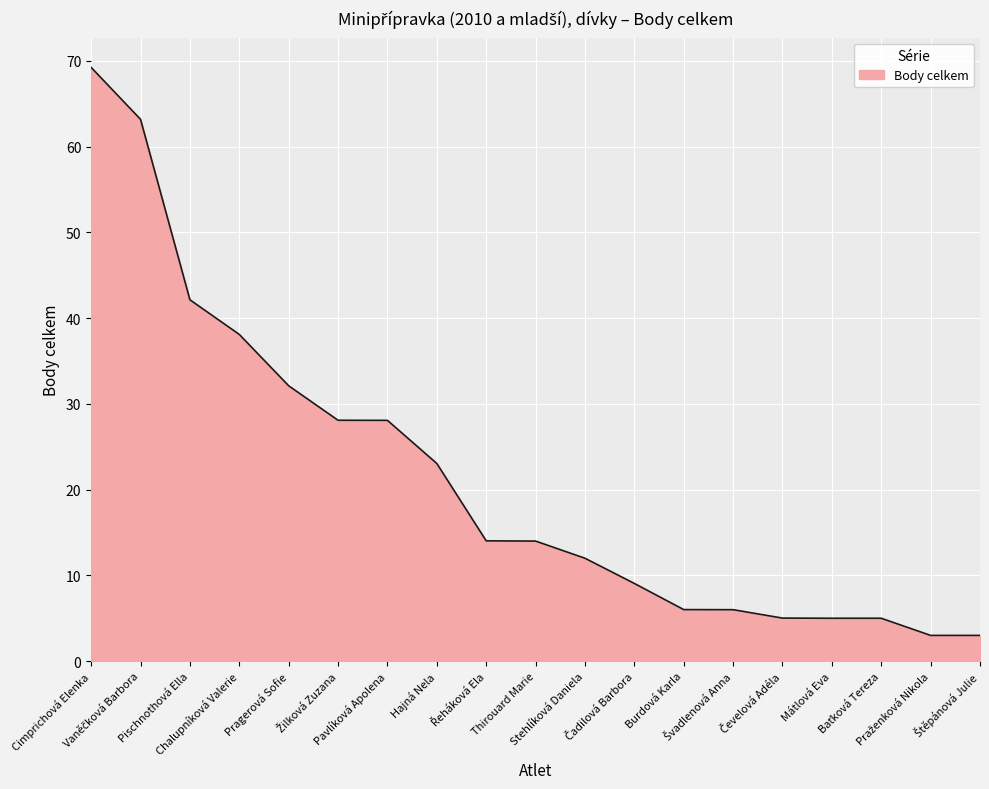

Where is the data nearest to the value 36?

Chalupníková Valerie